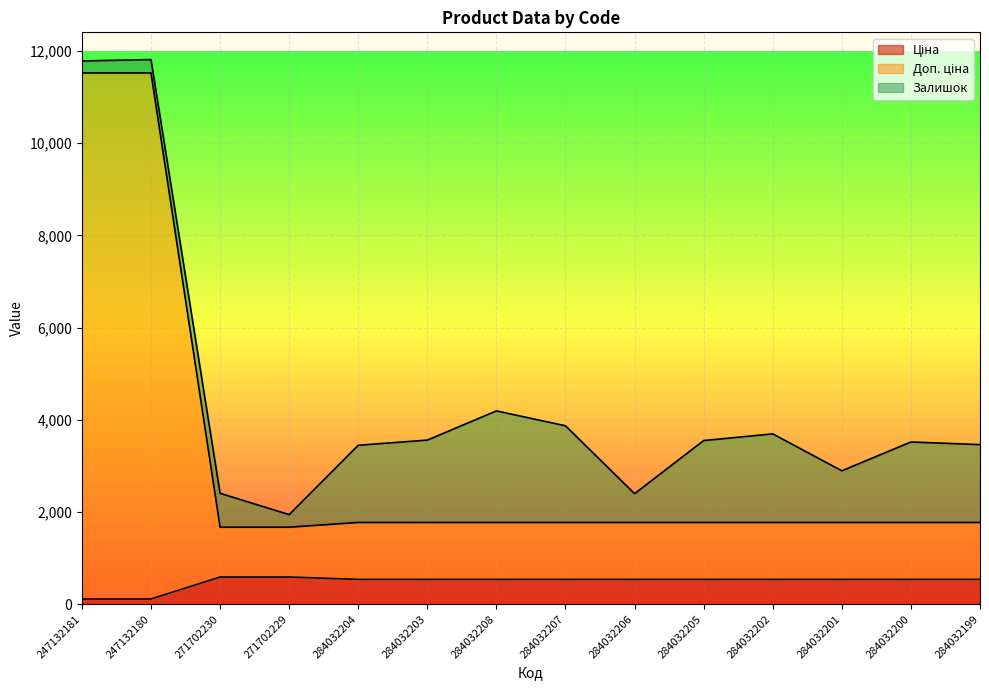

What is the maximum value for Доп. ціна?

11524.1